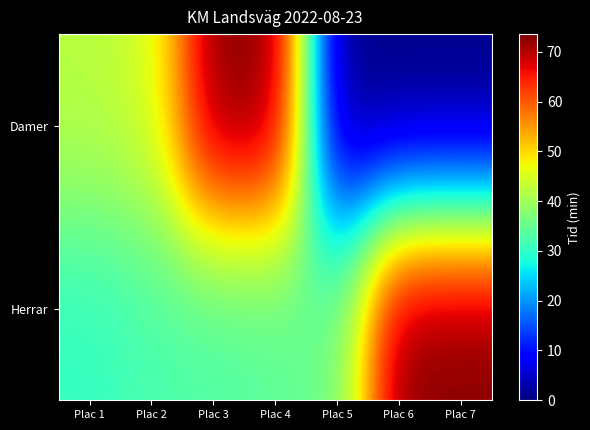

How many data points does each series have?

7